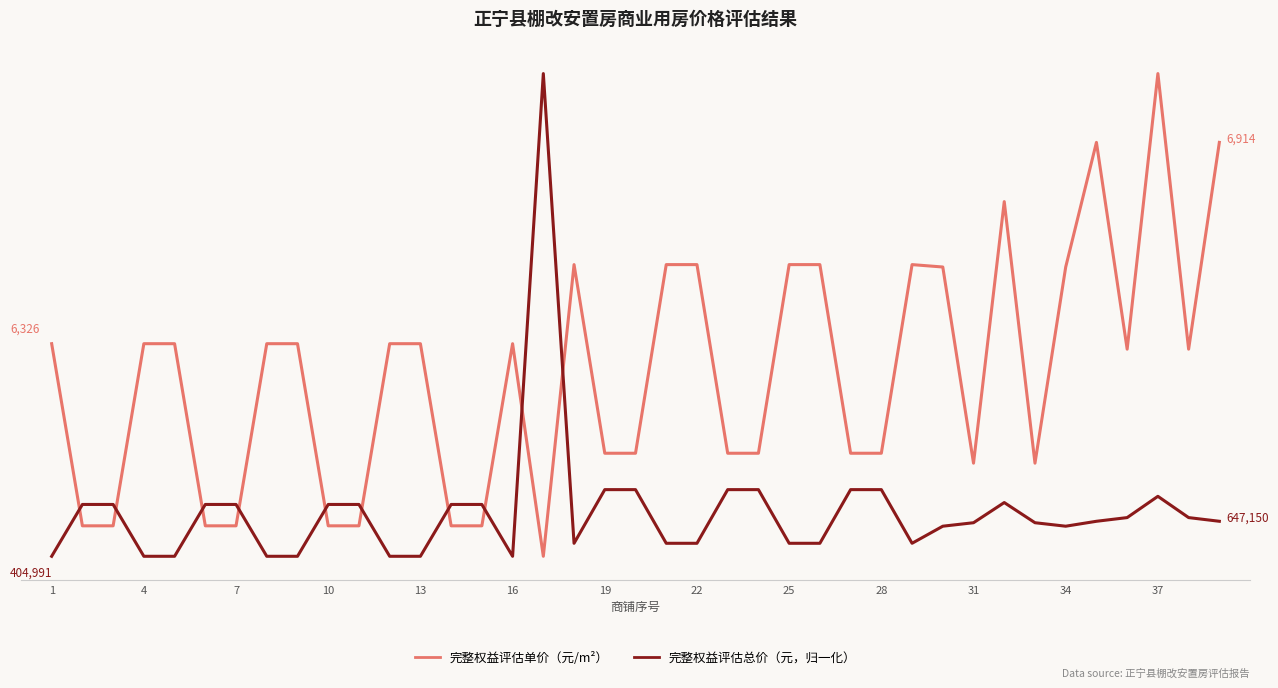

True or false: 完整权益评估单价（元/m²） has more than 2 points higher than both neighbors.

True